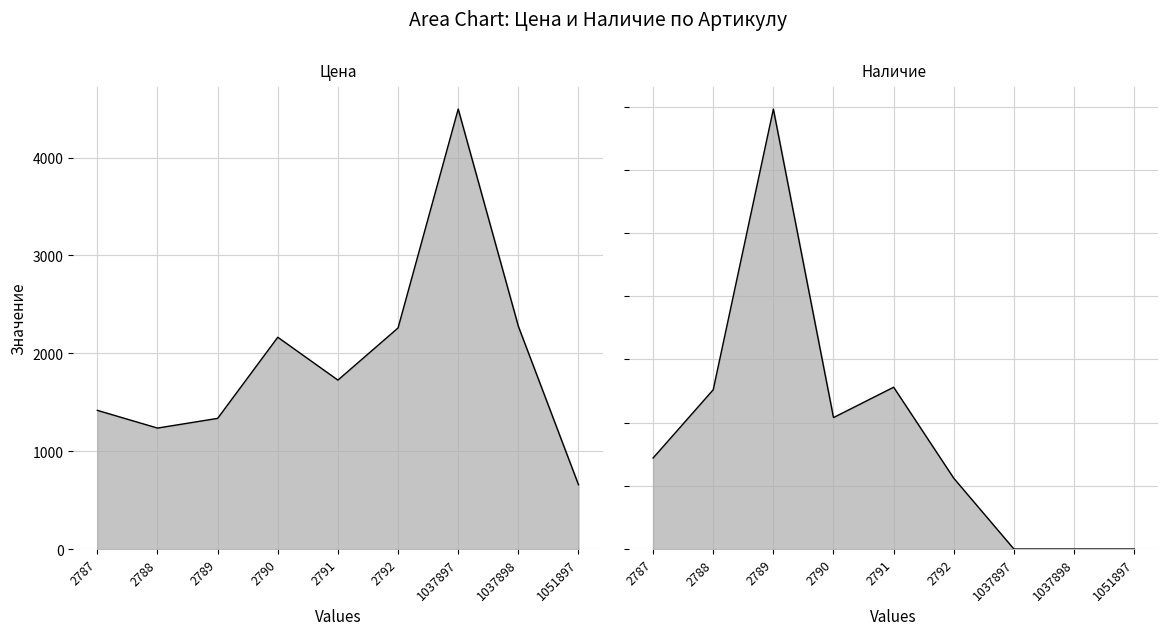

List the series in order of their peak value, highest first.

Цена, Наличие